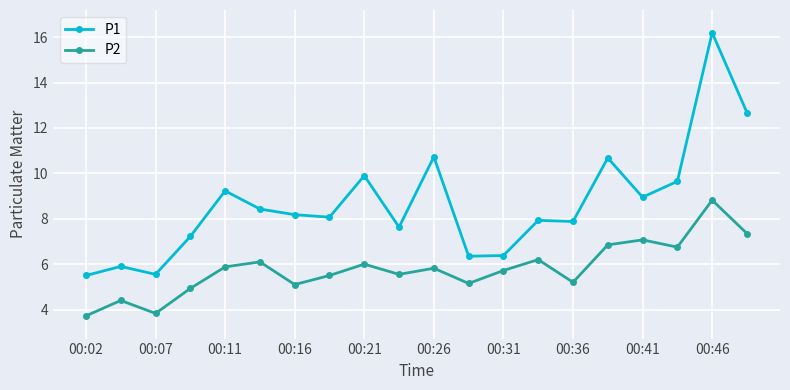

Which series has the largest range (max minus min)?

P1